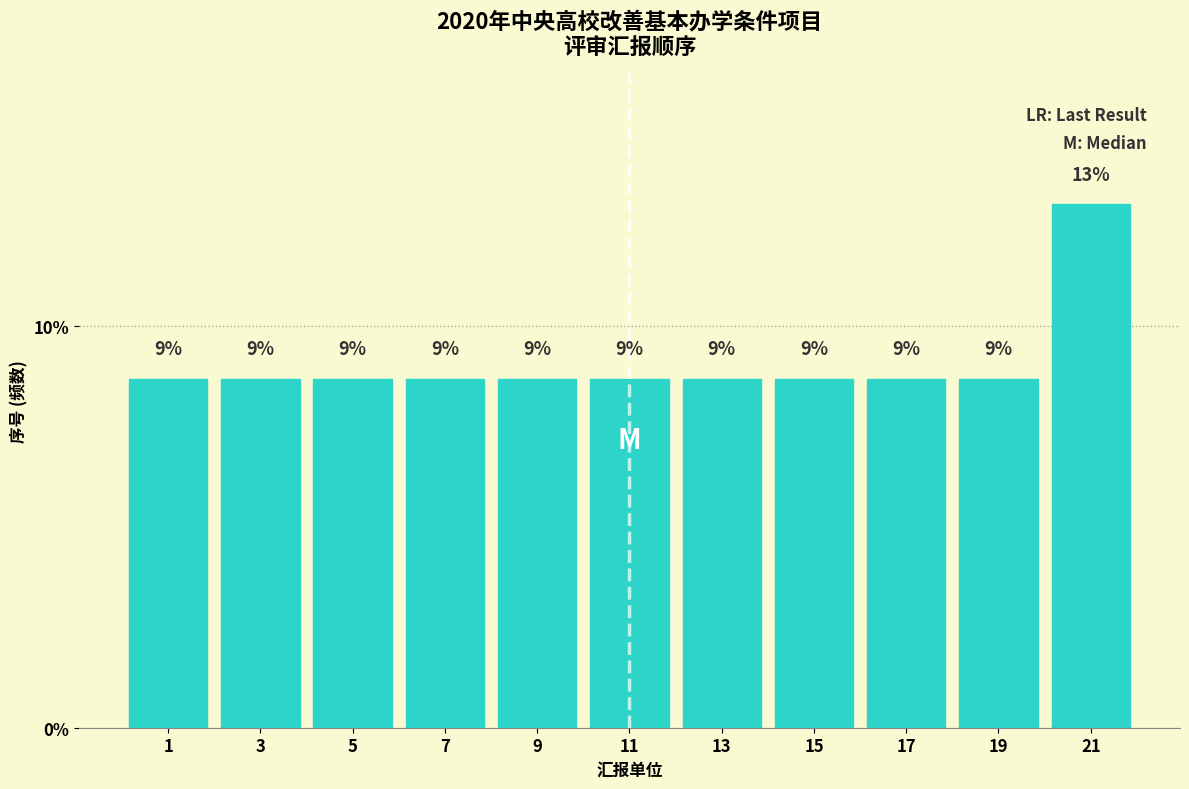

Does the chart contain any negative values?

No